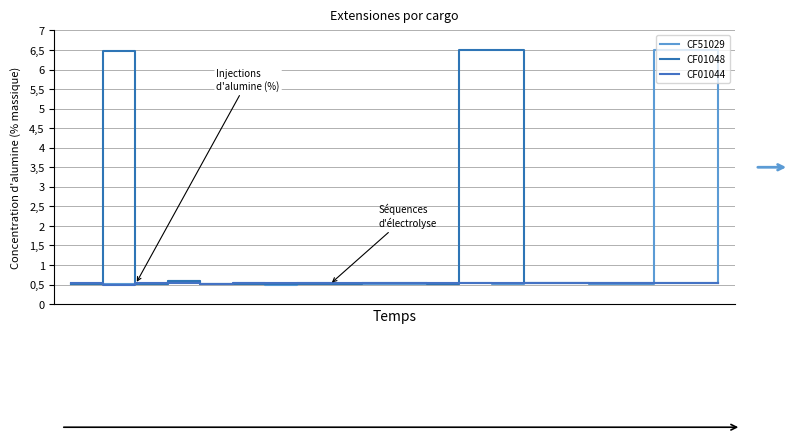

What is the smallest value displayed?

0.5